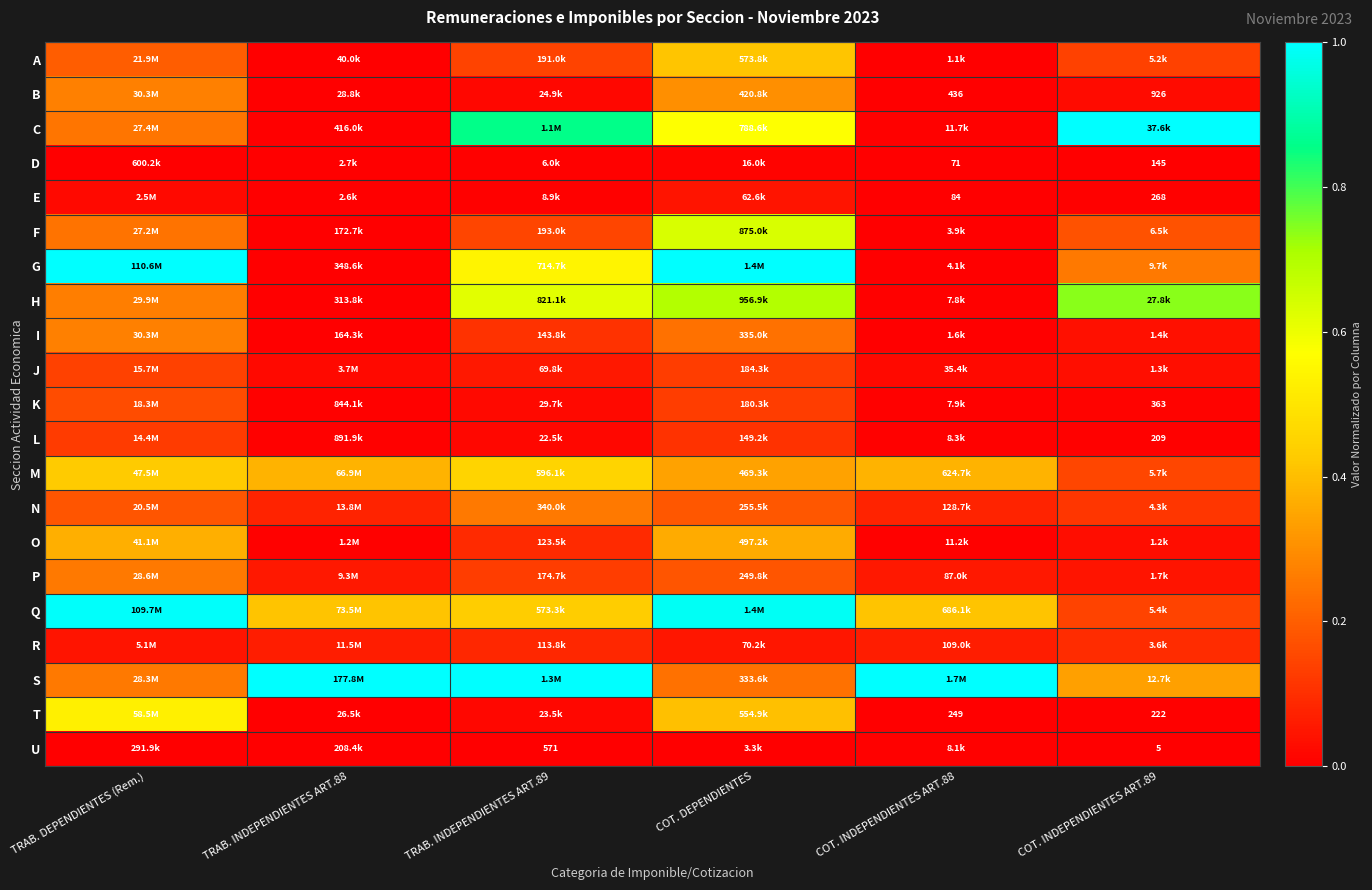

What is the maximum value for M?

0.4